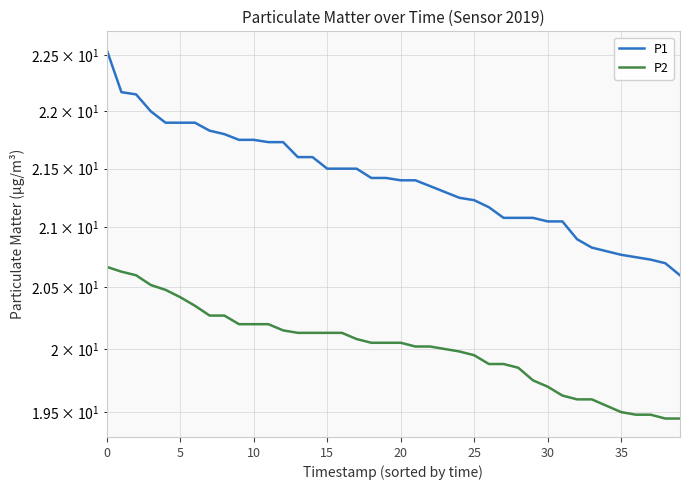

What is the sum of the P2 values at 0 and 31?

40.3